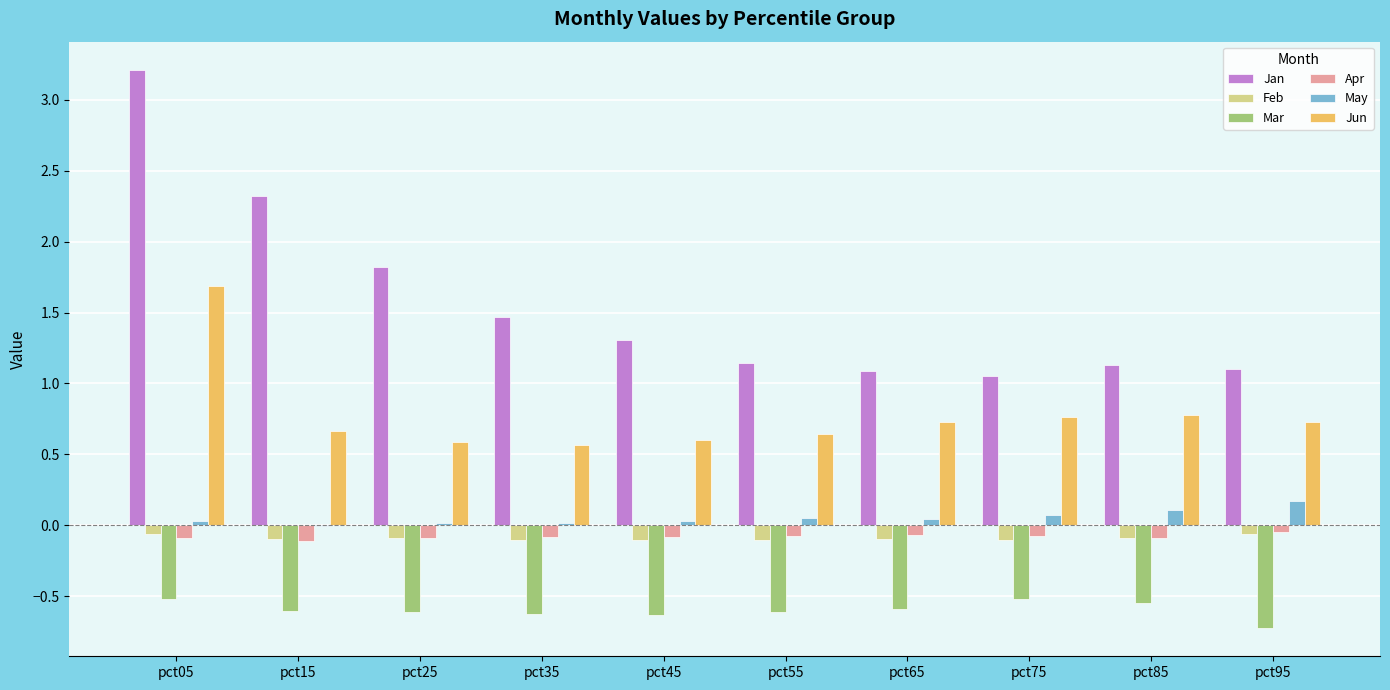

What is the greatest value displayed?

3.2